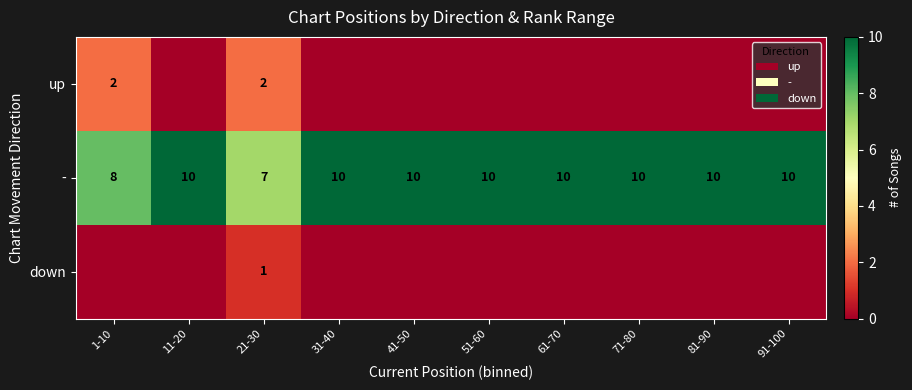

At which label does - reach its minimum?

21-30